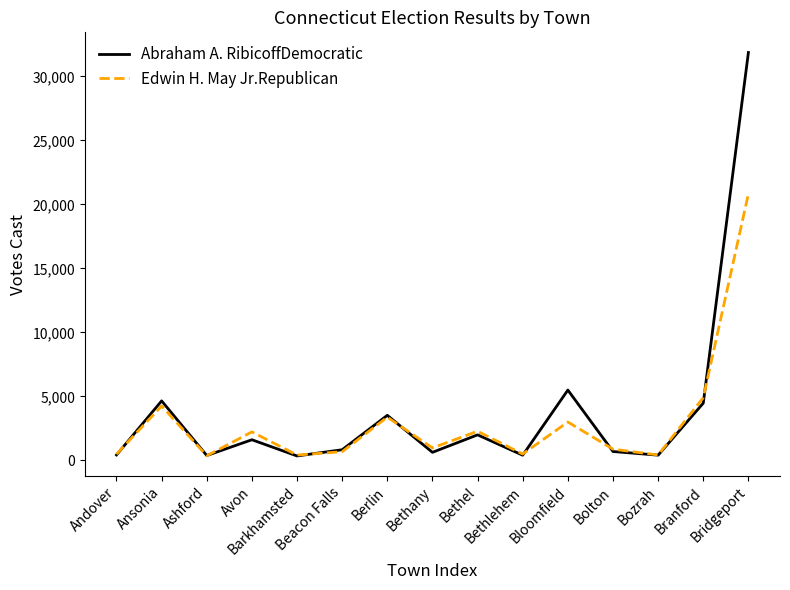

What is the sum of all Edwin H. May Jr.Republican values?

45599